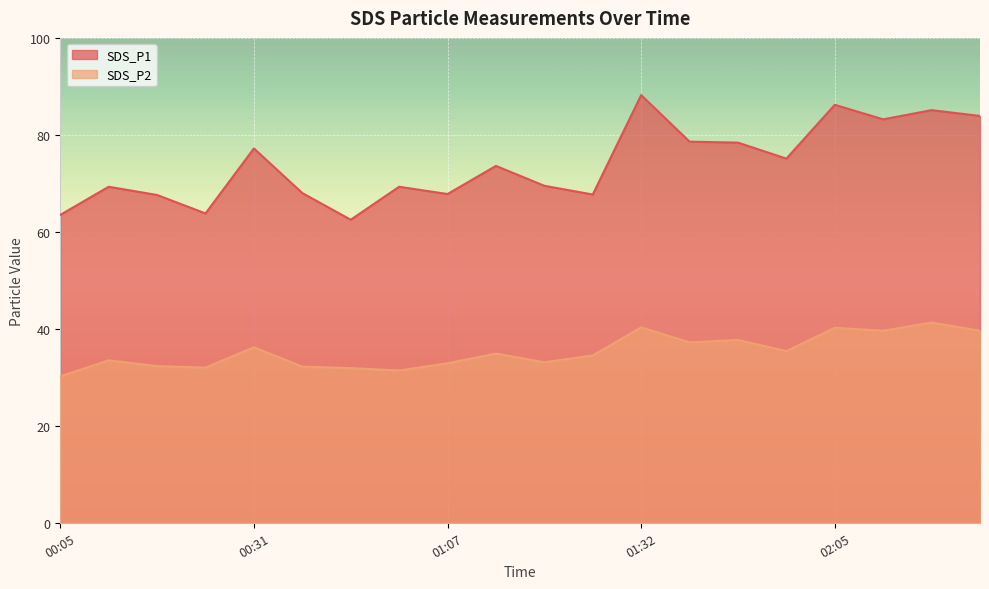

Which category has the lowest value in the SDS_P1 series?

00:45